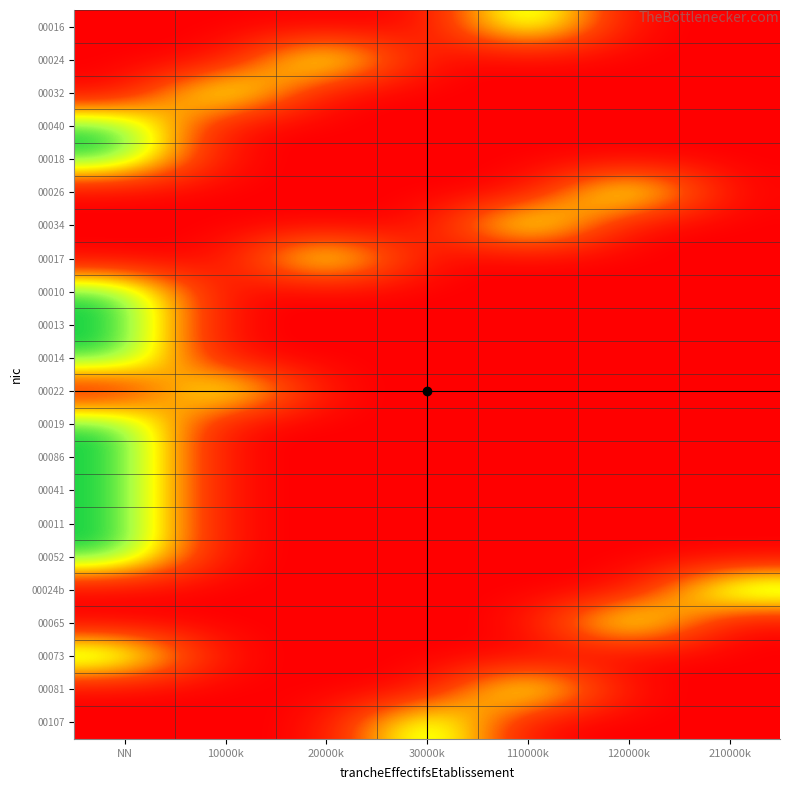

Count the number of categories in the chart.

7